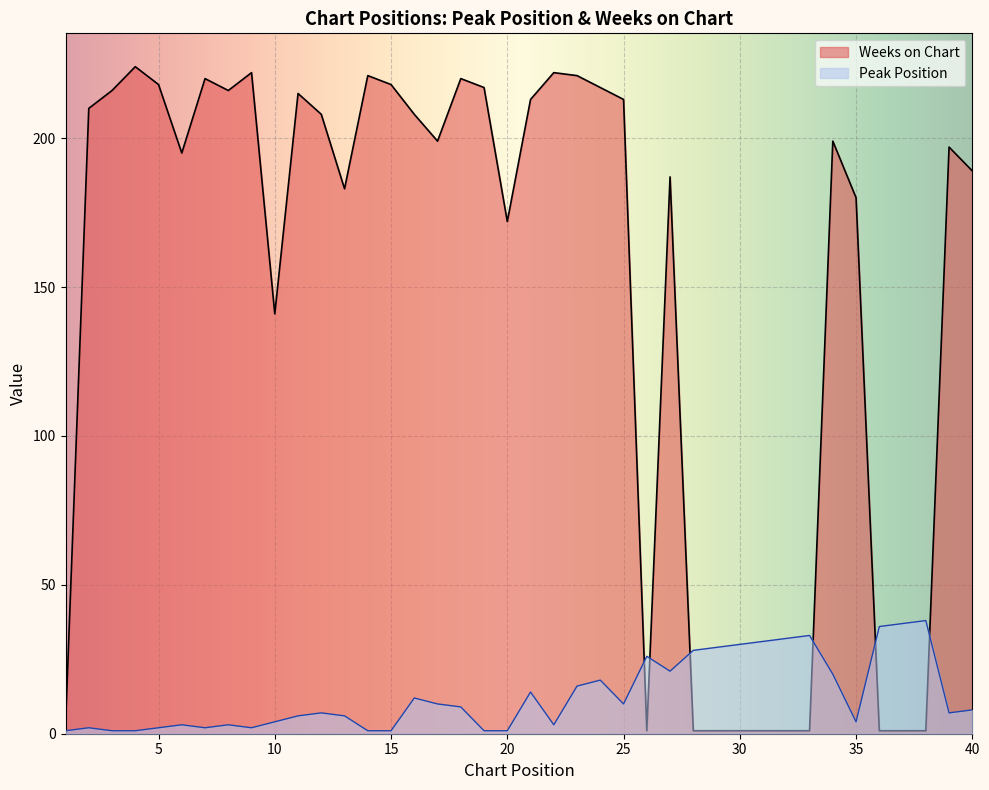

How many values in the Peak Position series are below 8?

20